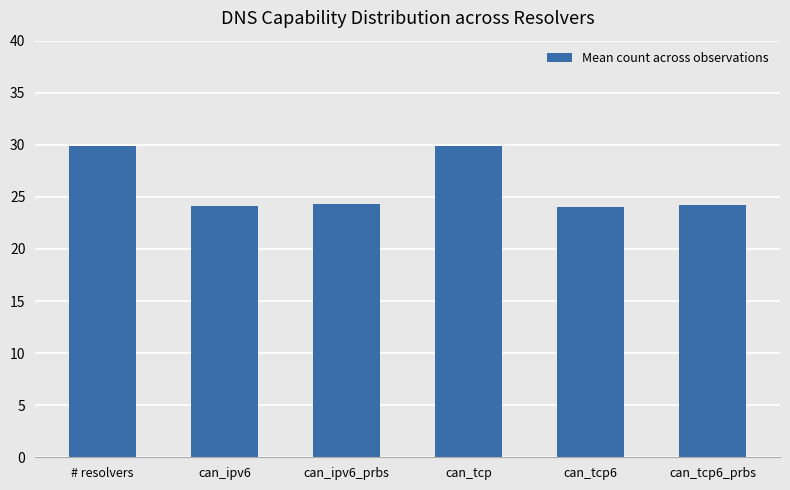

What is the greatest value displayed?

29.9